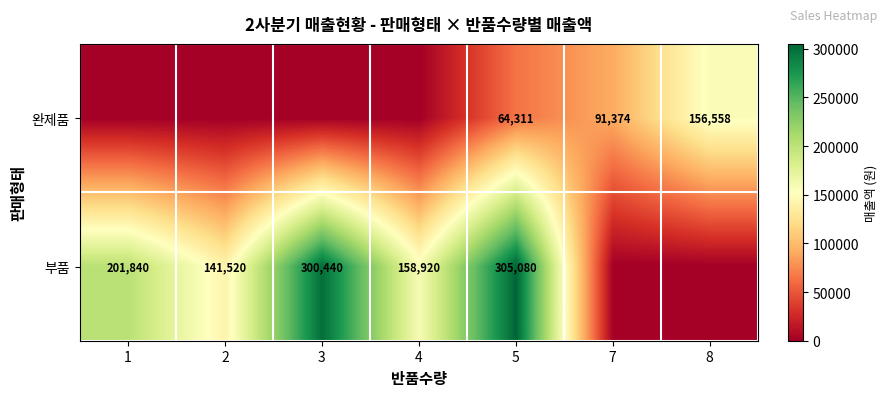

Is the value of 완제품 at 7 greater than the value of 부품 at 2?

No